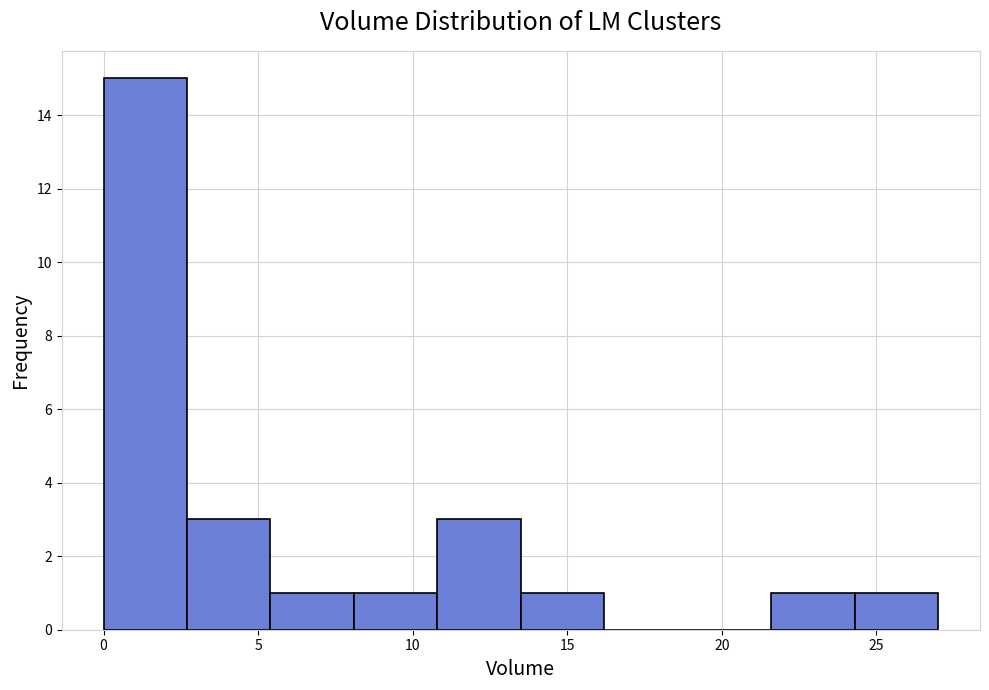

How tall is the bar that spans 2.7 to 5.4 on the x-axis? Neither the bar edges nor the heights are printed on the chart, so give them approximately, as read against the axes.

3